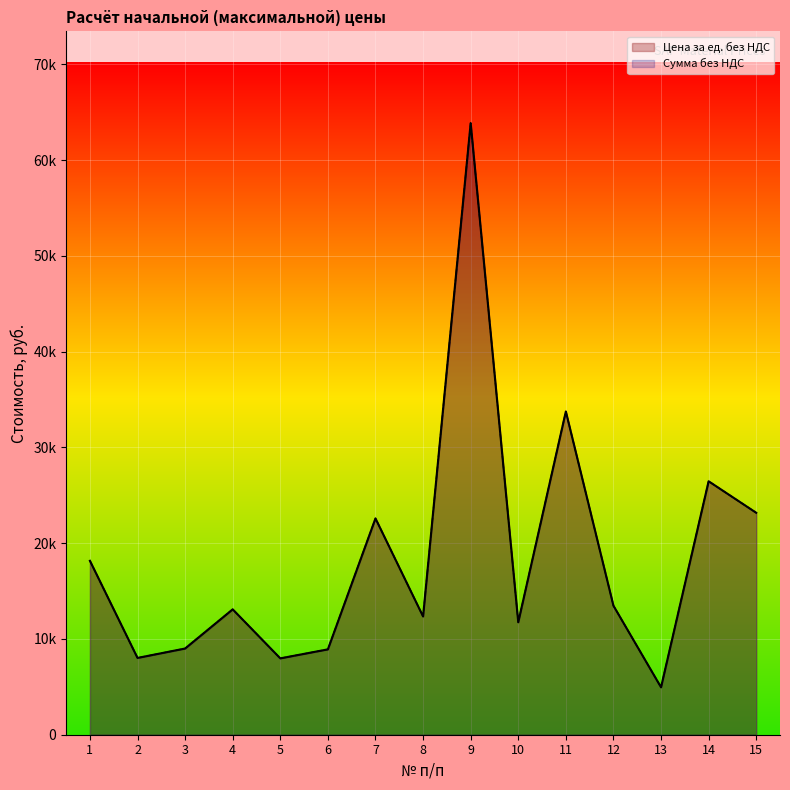

What is the approximate value of Сумма без НДС at 3?

9001.2